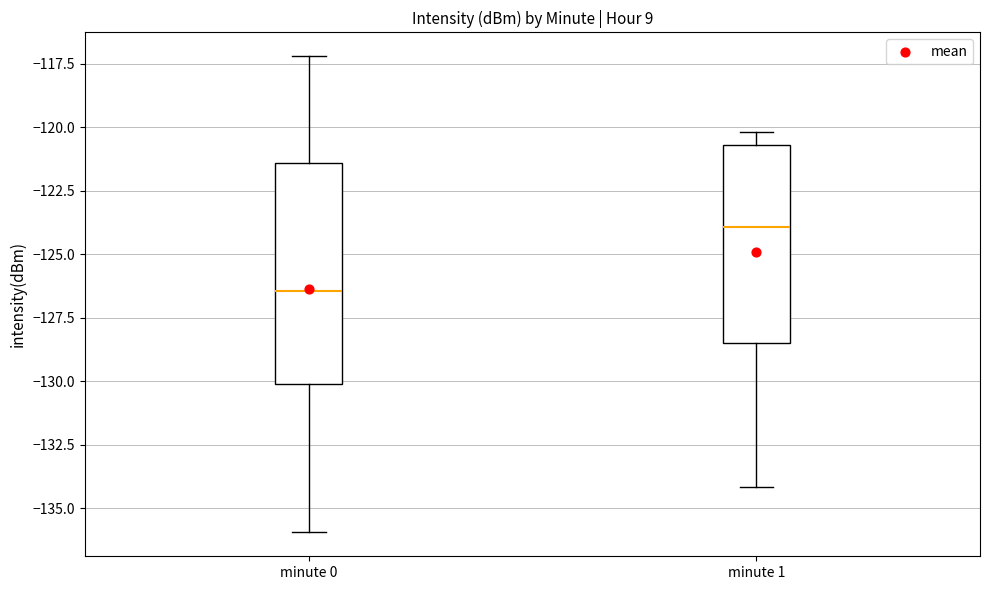

Reading left to right, transcribe this box plot: for each box, give where its median line is, the range the box spans, and where its two whiskers end, as read against the y-axis. The values are not printed on the chart, so give them approximately, as read against the axis.

minute 0: median -126.5, box -130.0 to -121.5, whiskers -136.0 to -117.0
minute 1: median -124.0, box -128.5 to -120.5, whiskers -134.0 to -120.0